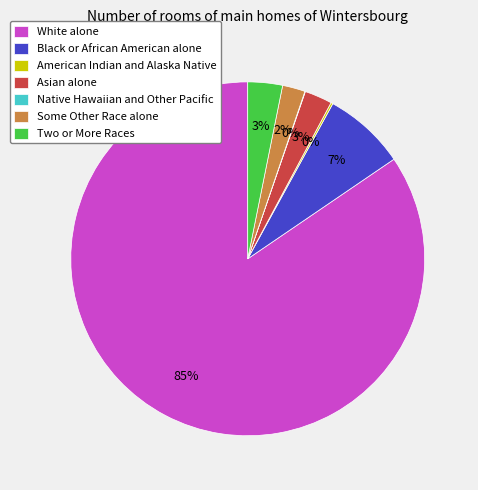

Is there a majority slice in this chart?

Yes